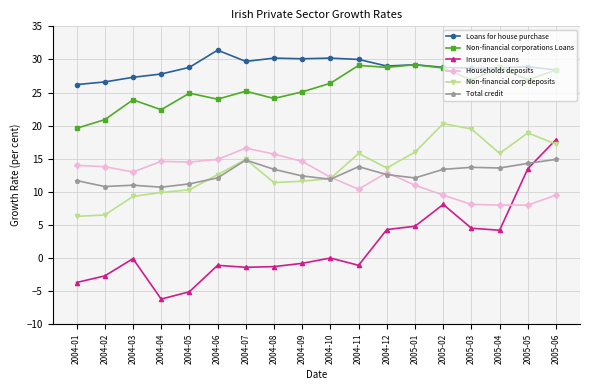

What is the average value of the Non-financial corp deposits series?

13.4